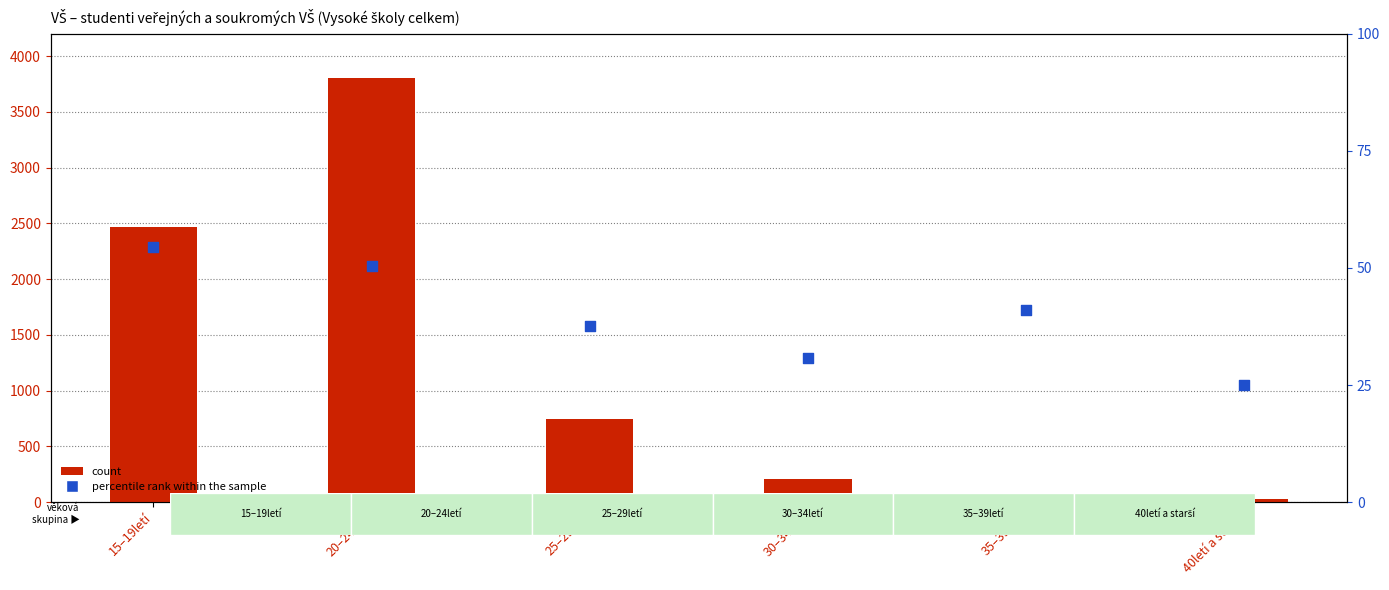

What is the total value across all series at 30–34letí?

235.7